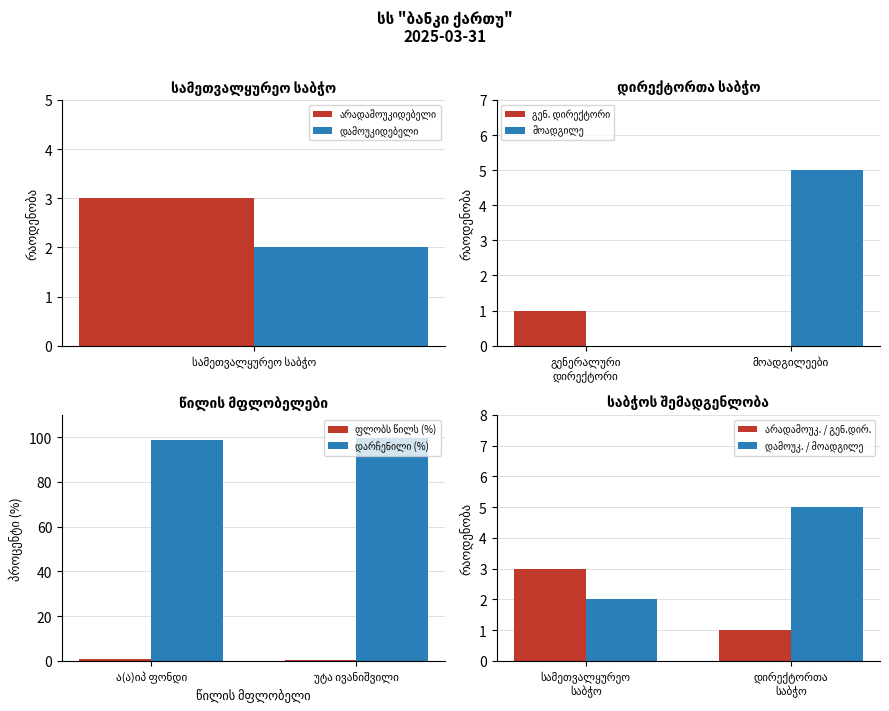

Between სამეთვალყურეო საბჭო and 1, which series saw the biggest shift?

მოადგილე